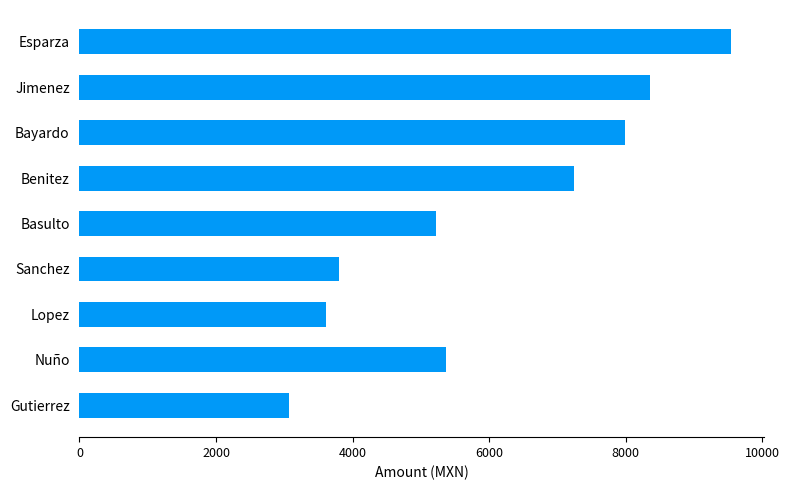

What is the change in value from Sanchez to Bayardo?

+4178.4